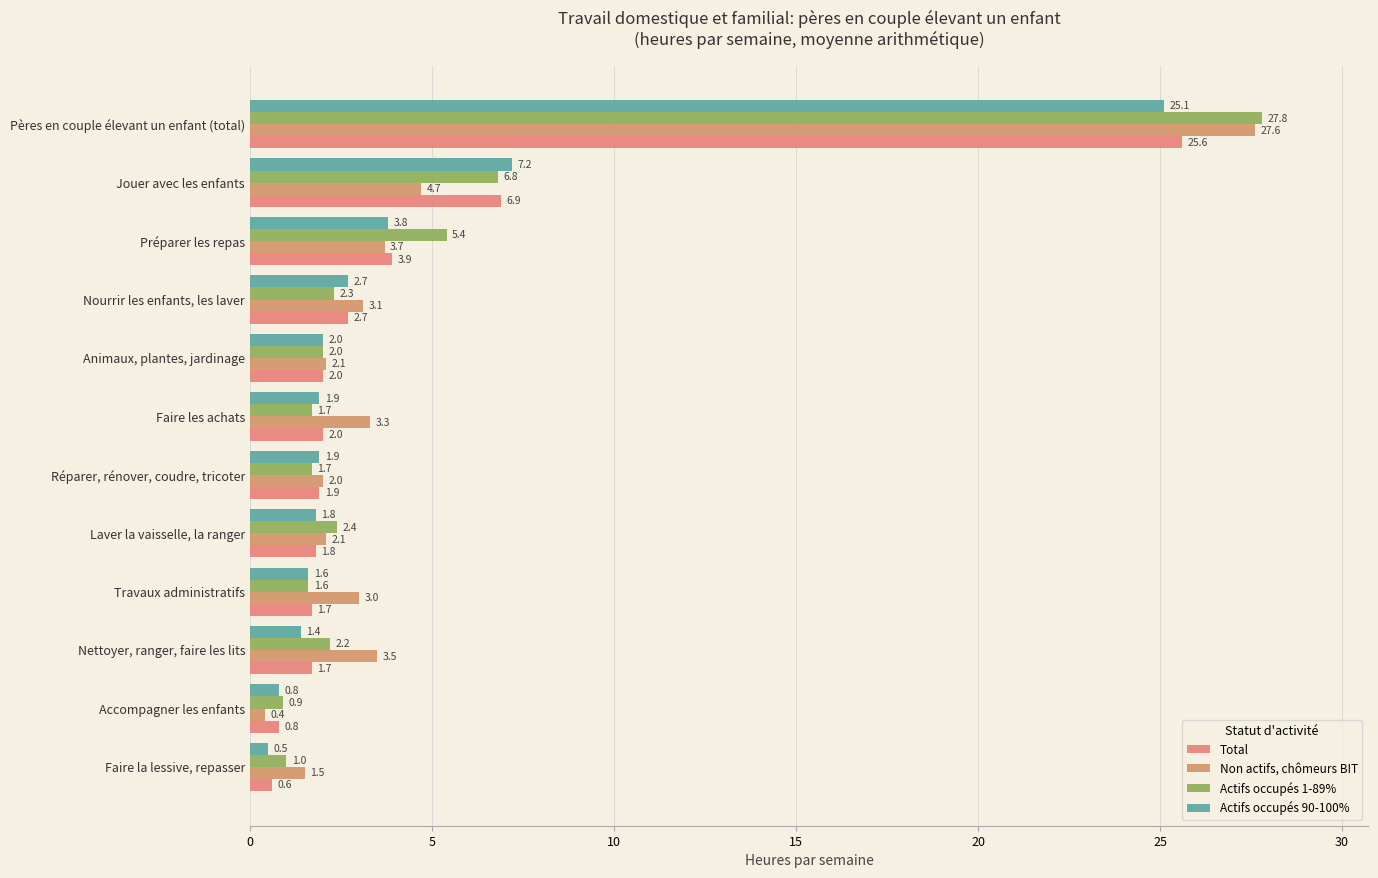

How many values in the Total series are below 2?

6